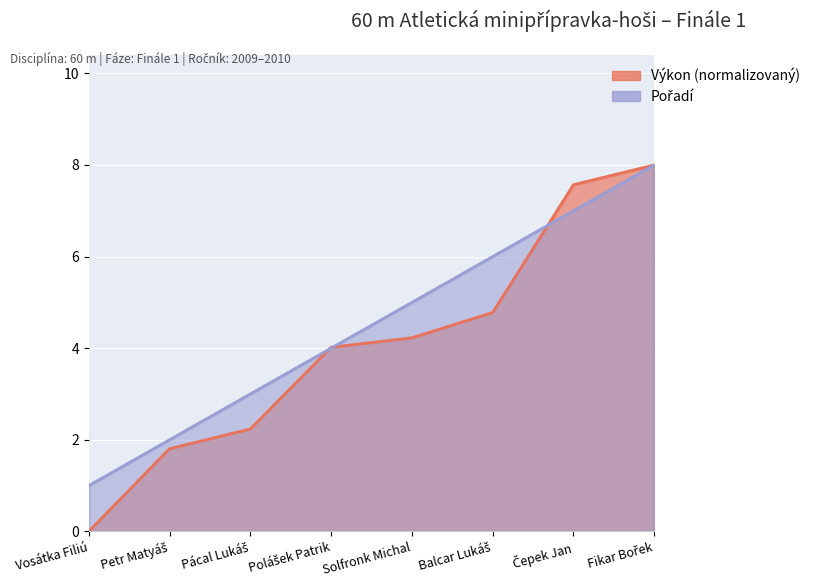

Rank the series by their maximum value, from highest to lowest.

Pořadí, Výkon